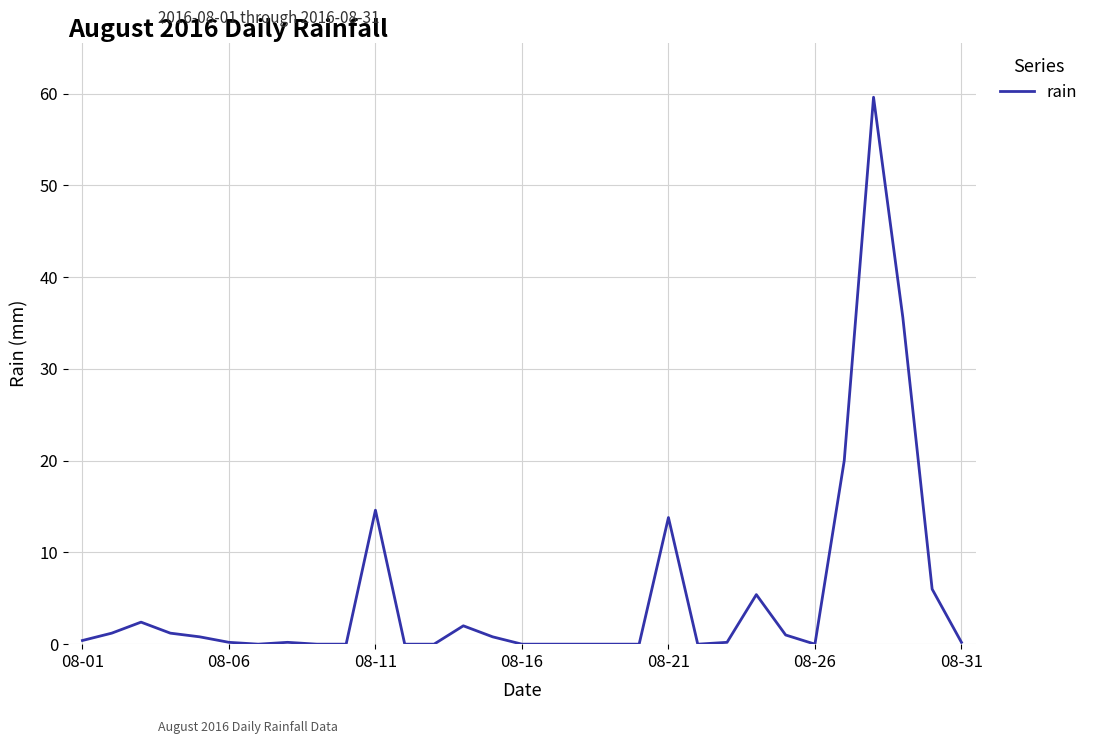

What is the maximum value shown in the chart?

59.6